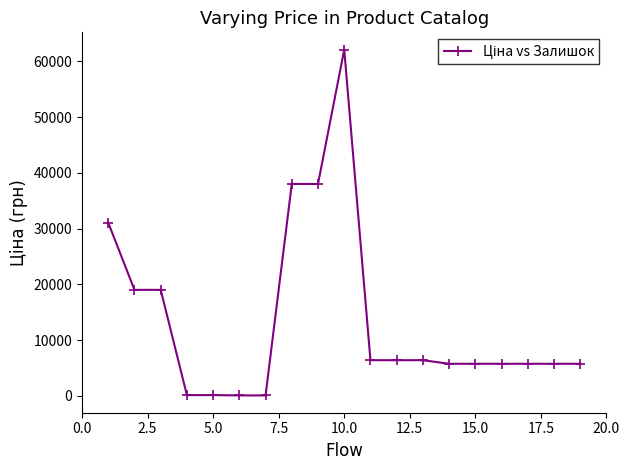

What is the sum of all values?

261113.1